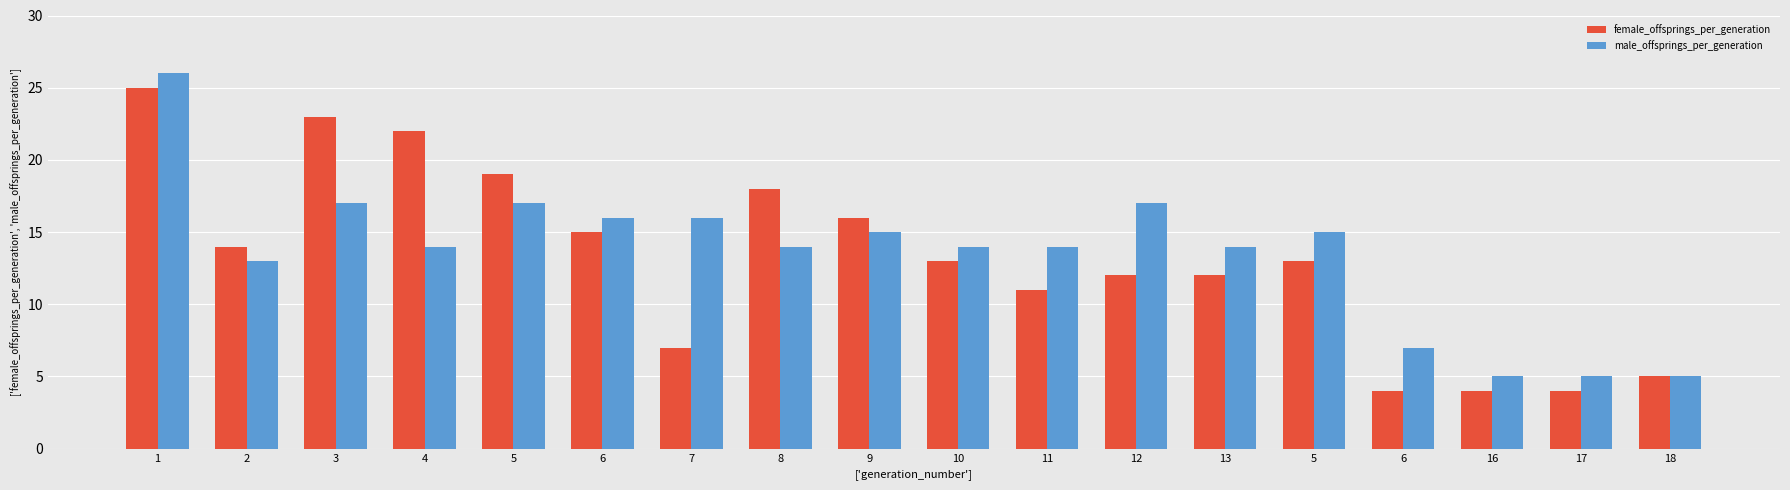

The male_offsprings_per_generation series shows 9 at 3. True or false?

False